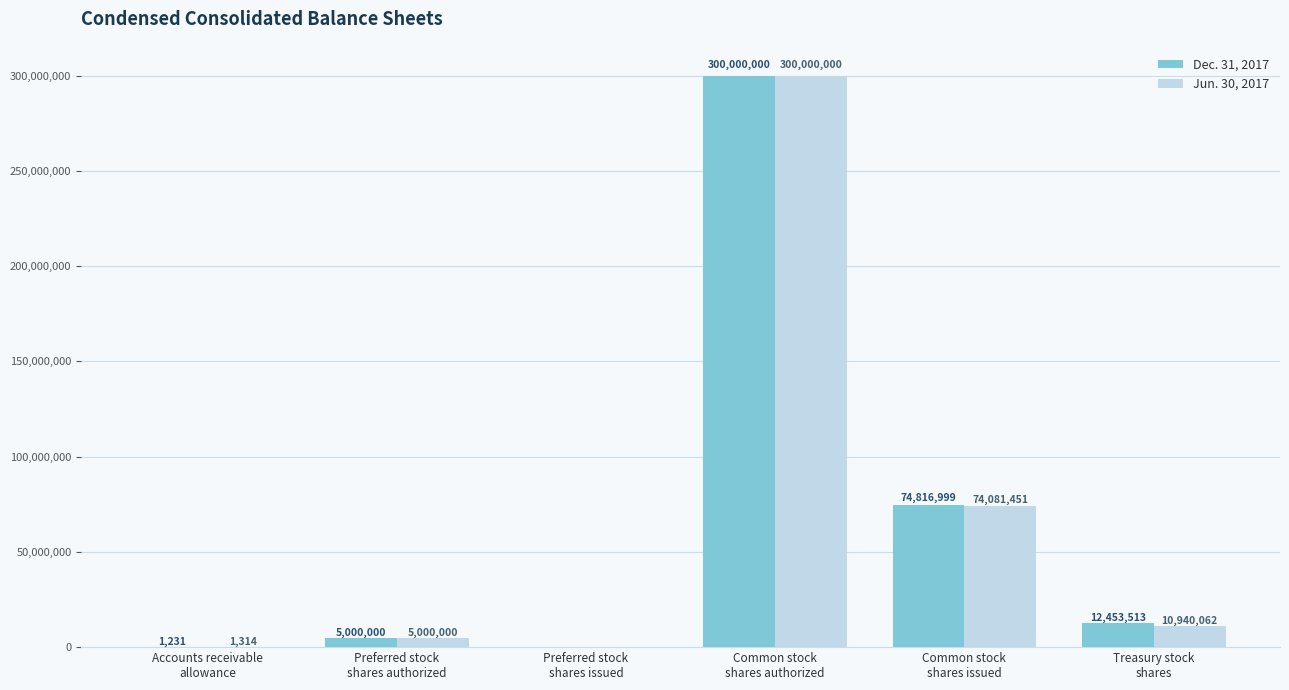

What is the maximum value shown in the chart?

300000000